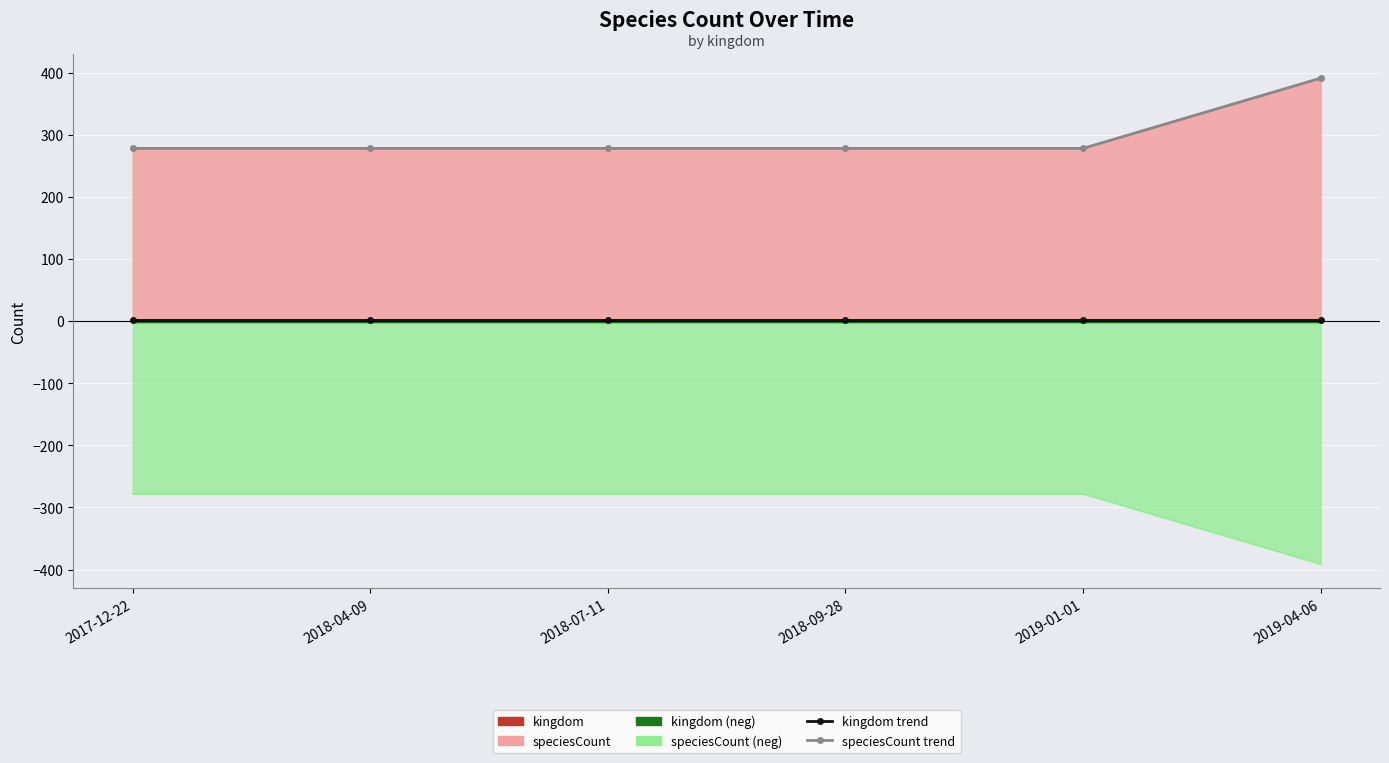

Count the number of categories in the chart.

6